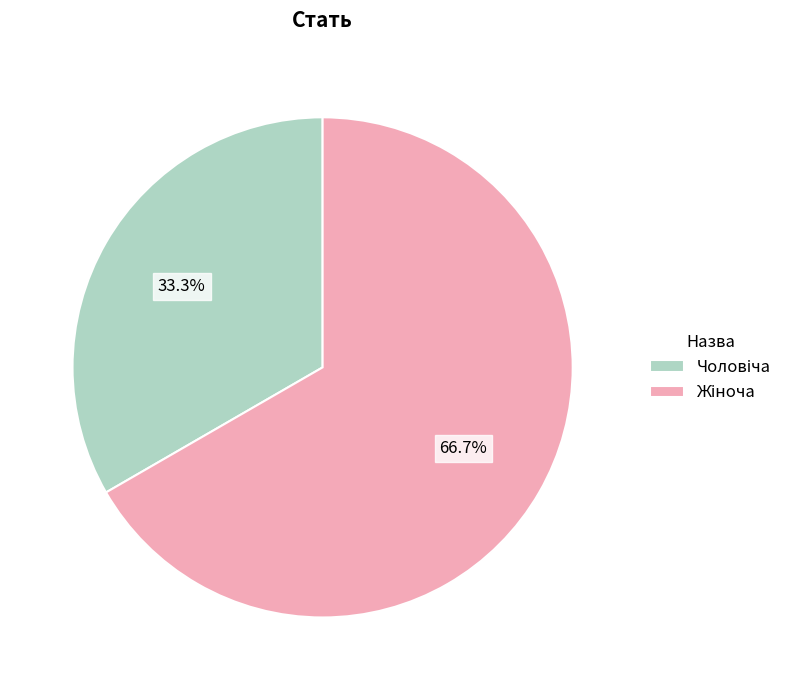

Is there a majority slice in this chart?

Yes